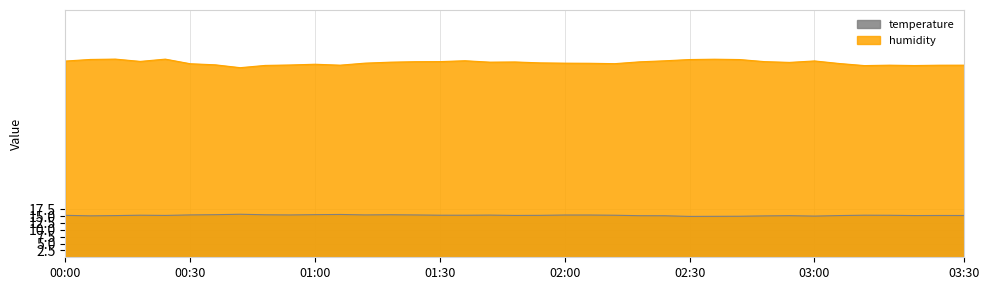

What position from the left is 02:00?

5